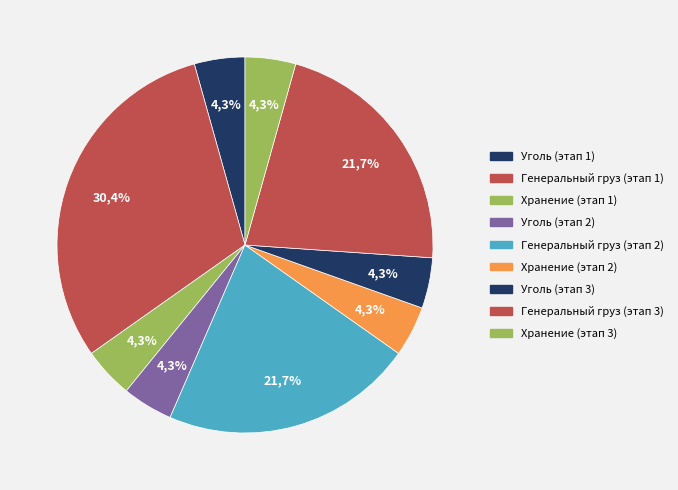

Which category has the smallest portion of the pie?

Уголь (этап 1)